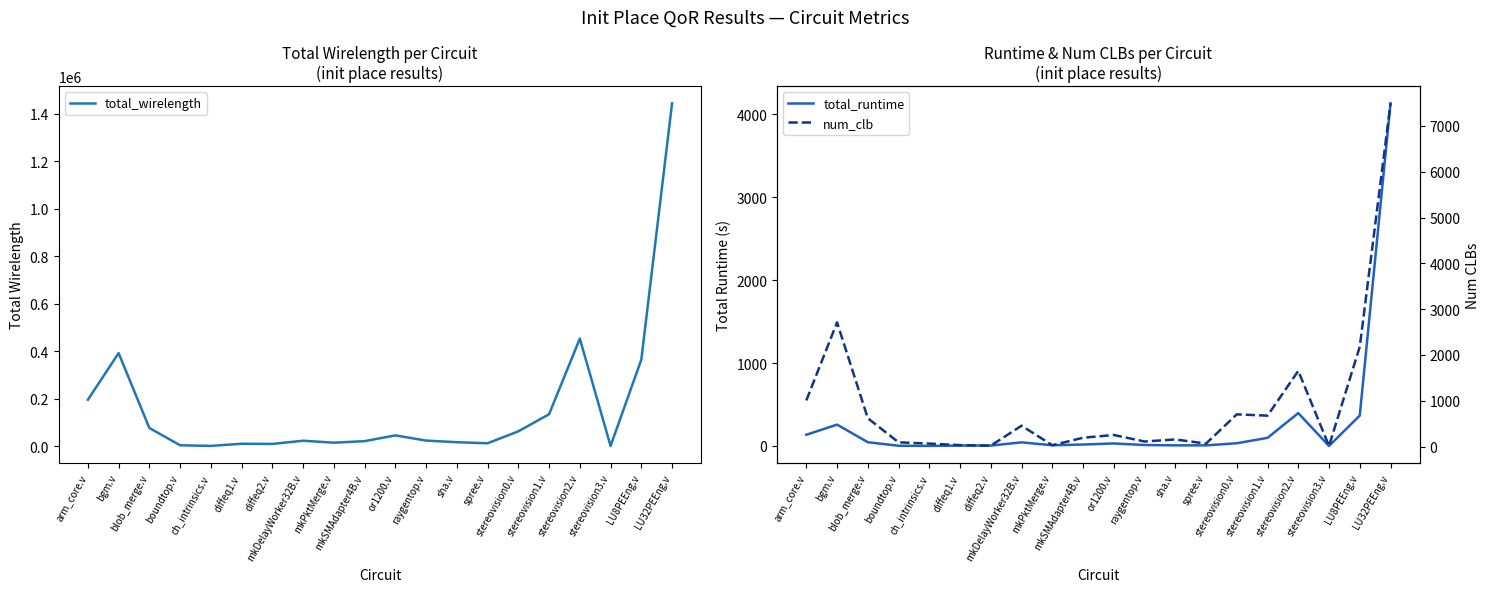

What is the difference between the second highest and minimum values in the num_clb series?

2698.0